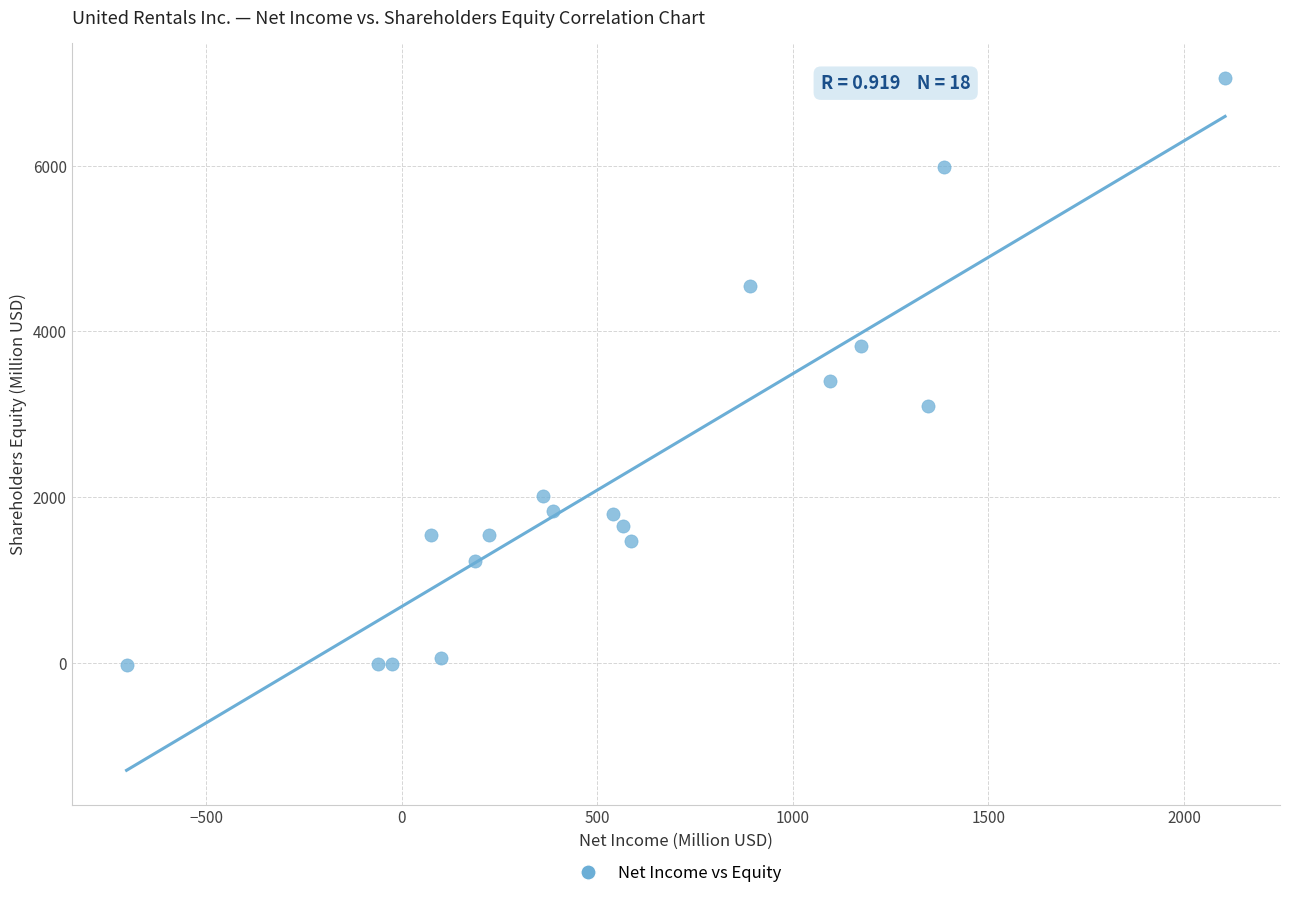

What Y value in the scatter plot is closest to 3516?

3403